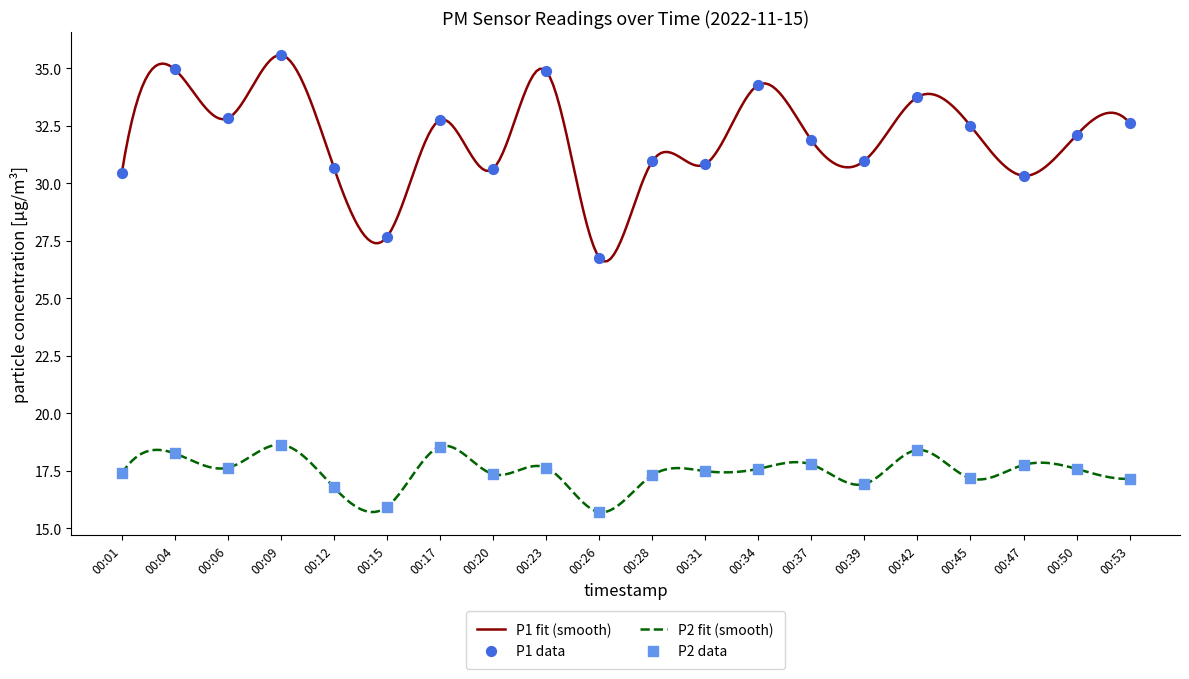

What are all the series names shown in the legend?

P1, P2